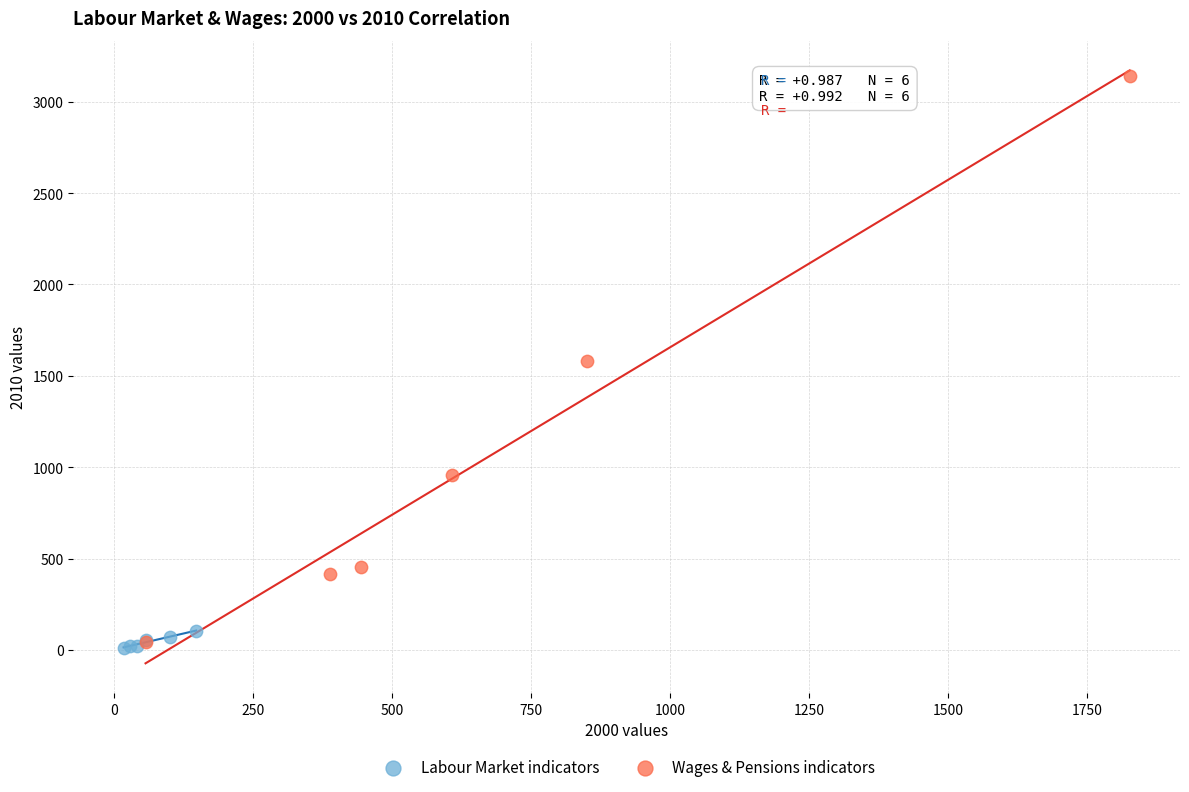

Which series has the largest Y range (max minus min)?

Wages & Pensions indicators